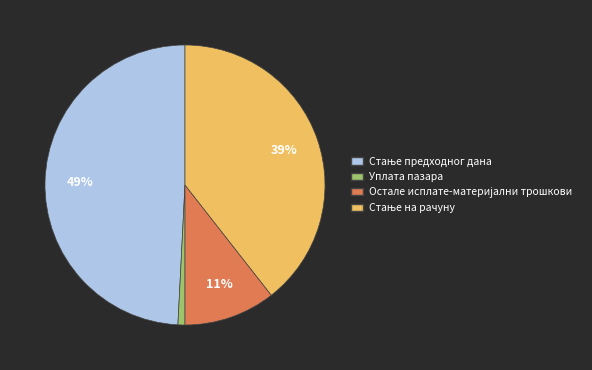

To the nearest percent, what is the average slice percentage?

25%